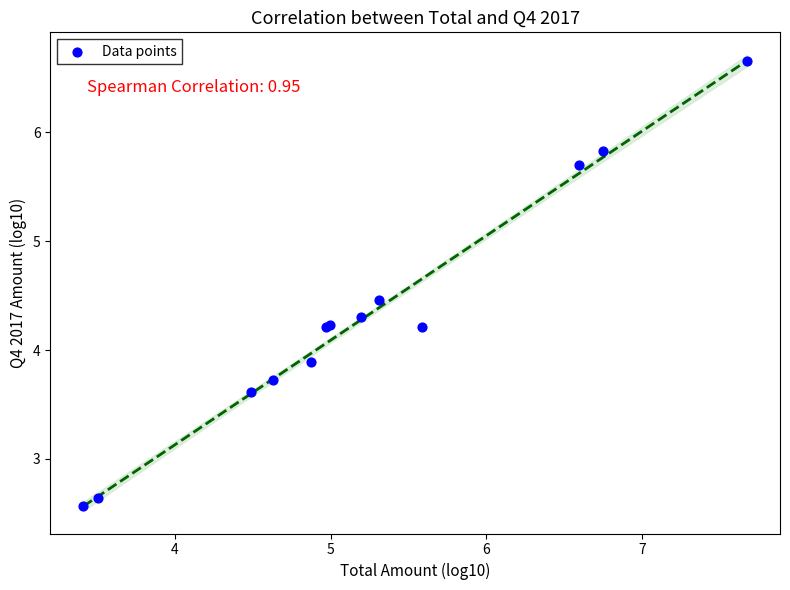

What Y value in the scatter plot is closest to 4?

3.9